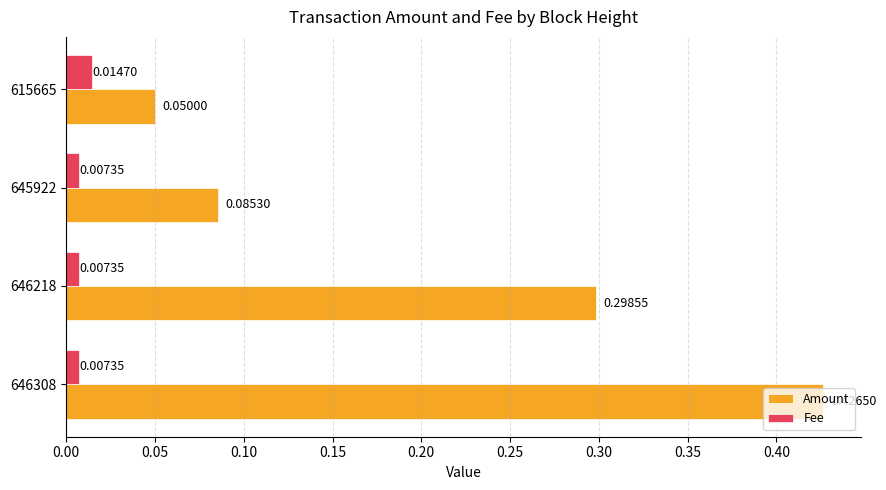

Rank the categories by Amount value from lowest to highest.

615665, 645922, 646218, 646308